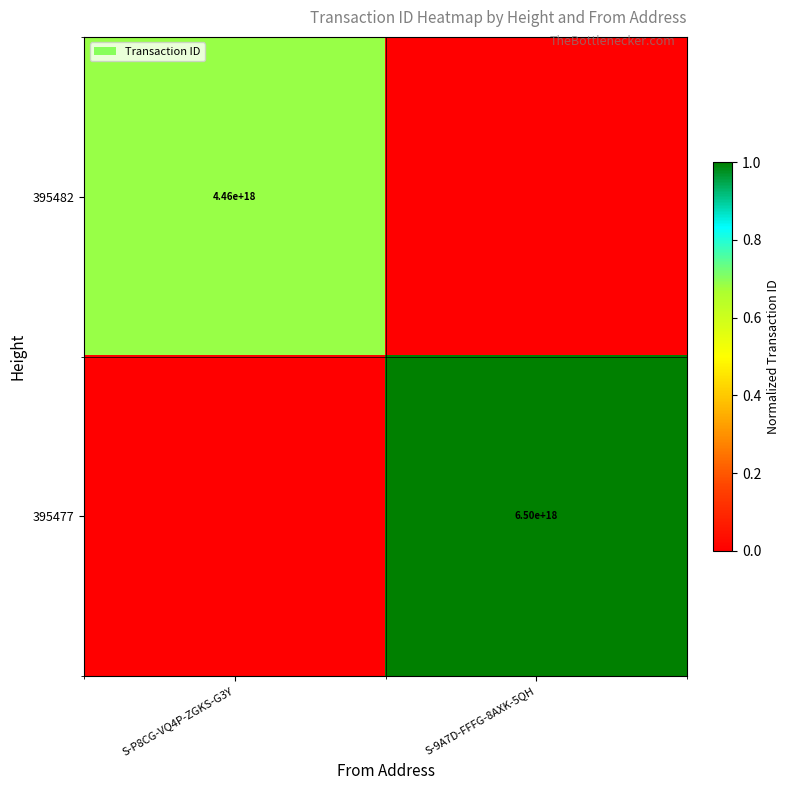

The value of 395482 at S-P8CG-VQ4P-ZGKS-G3Y is 7101229575537152000. True or false?

False